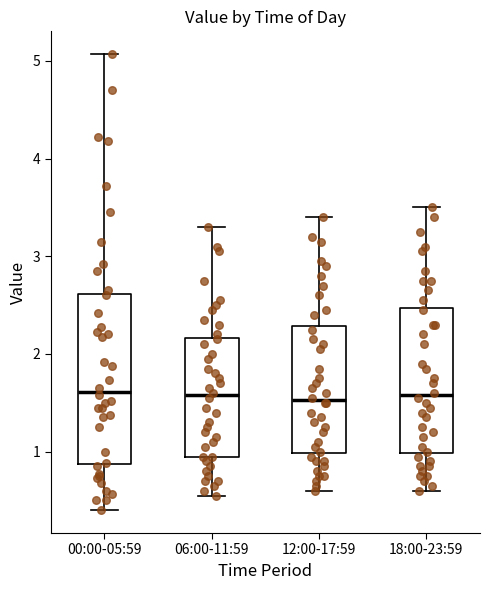

Which box is the tallest, from its lower edge to its upper edge?

00:00-05:59